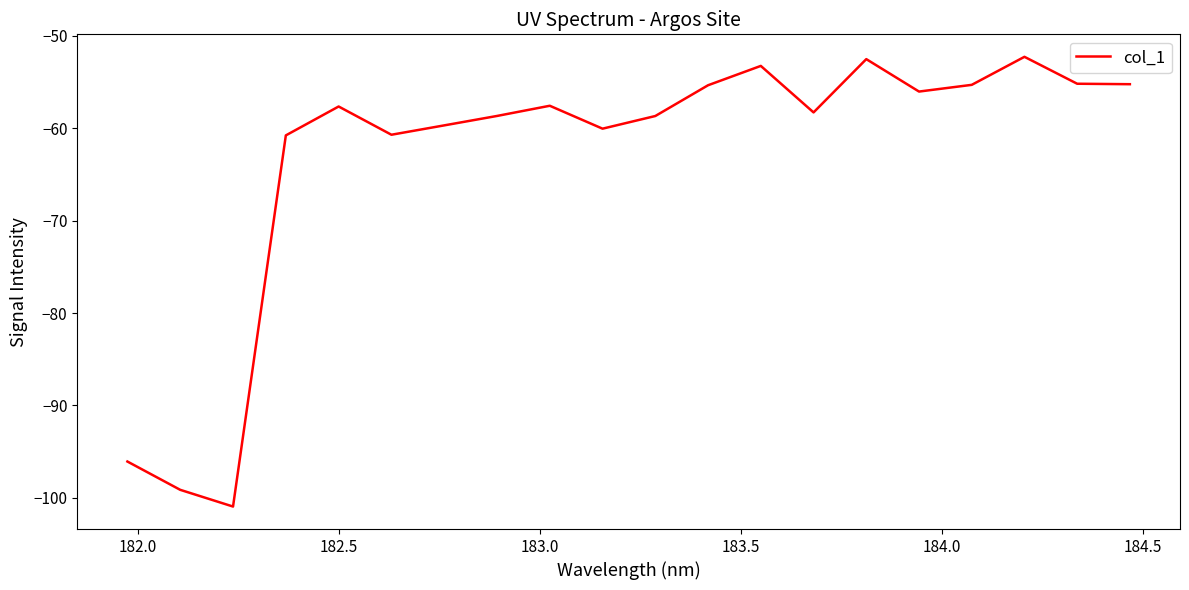

What is the difference between the maximum and minimum values?

48.7